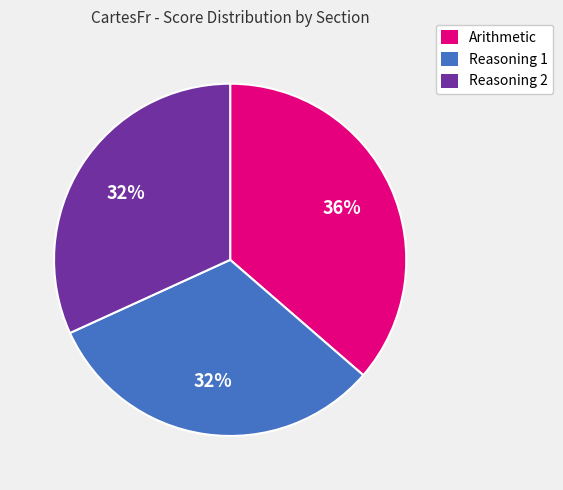

To the nearest percent, what portion does Reasoning 2 represent?

32%